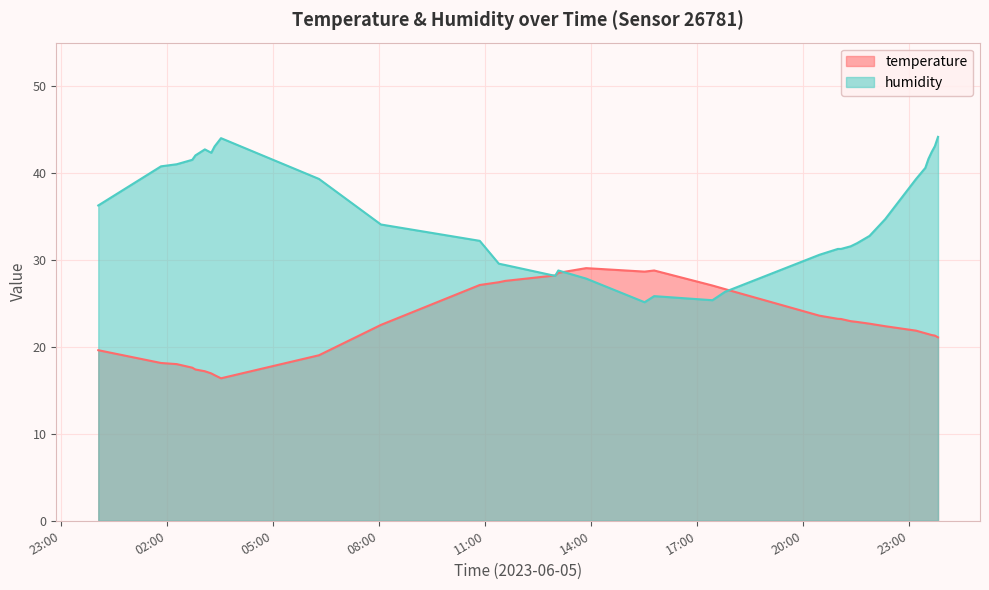

Rank the categories by temperature value from lowest to highest.

2023-06-05T03:31:32, 2023-06-05T03:20:38, 2023-06-05T03:15:02, 2023-06-05T03:04:06, 2023-06-05T02:48:06, 2023-06-05T02:42:45, 2023-06-05T02:16:22, 2023-06-05T01:49:42, 2023-06-05T06:17:50, 2023-06-05T00:03:11, 2023-06-05T23:48:40, 2023-06-05T23:43:20, 2023-06-05T23:38:00, 2023-06-05T23:32:26, 2023-06-05T23:27:06, 2023-06-05T23:11:19, 2023-06-05T22:18:56, 2023-06-05T08:02:58, 2023-06-05T21:52:28, 2023-06-05T21:31:17, 2023-06-05T21:20:21, 2023-06-05T21:04:01, 2023-06-05T20:58:41, 2023-06-05T20:27:29, 2023-06-05T17:46:58, 2023-06-05T17:25:43, 2023-06-05T10:50:42, 2023-06-05T11:23:08, 2023-06-05T11:33:49, 2023-06-05T12:58:47, 2023-06-05T13:04:08, 2023-06-05T15:30:31, 2023-06-05T15:46:51, 2023-06-05T13:51:20